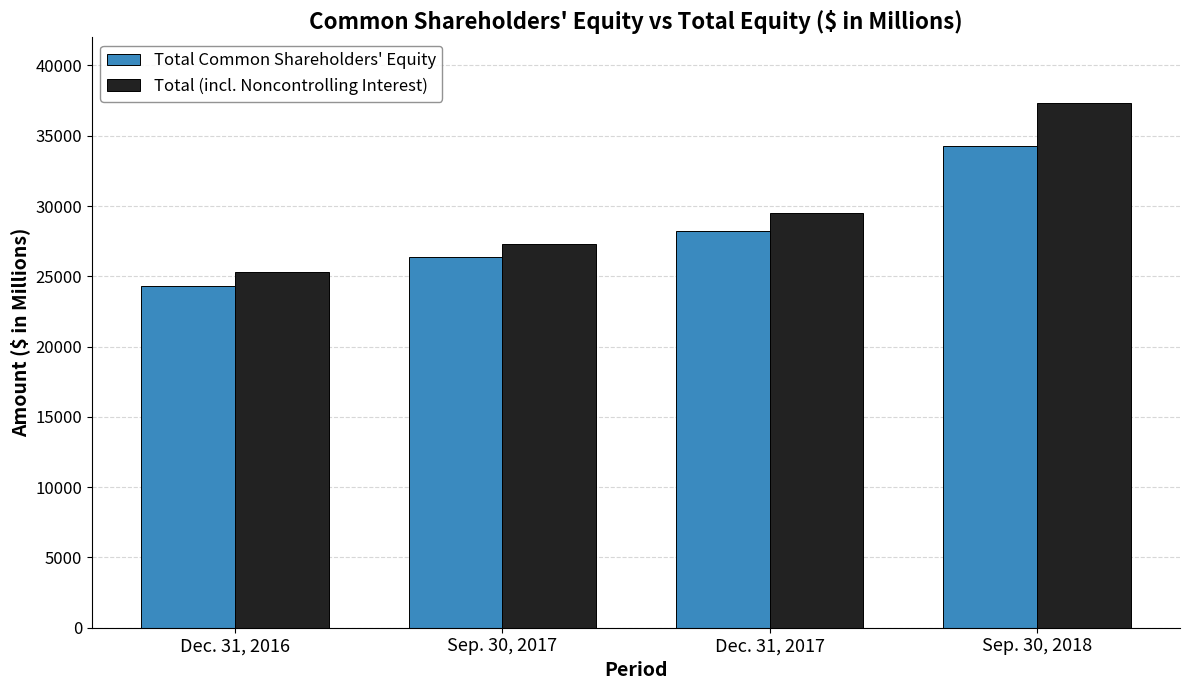

Which category has the highest value in the Total Common Shareholders' Equity series?

Sep. 30, 2018